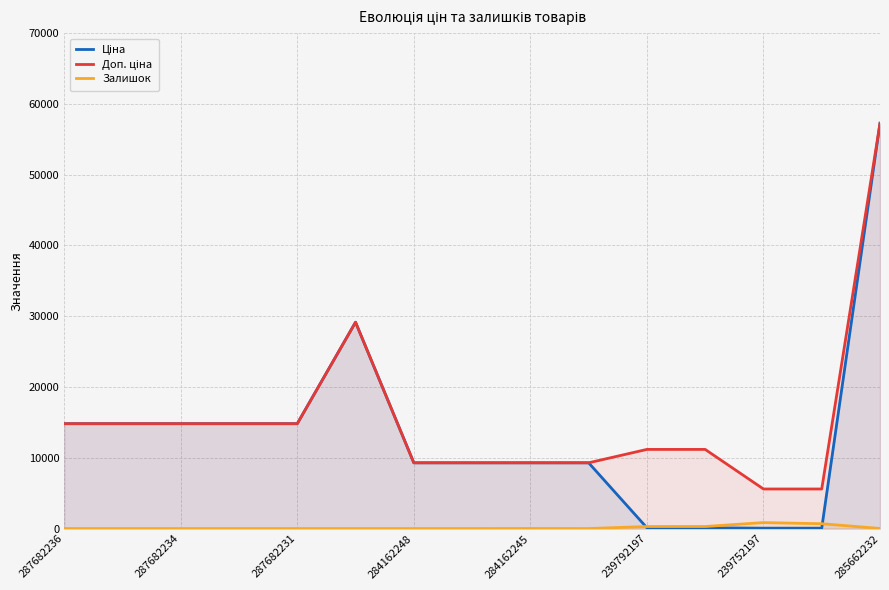

What is the total value across all series at 287682236?

29635.2